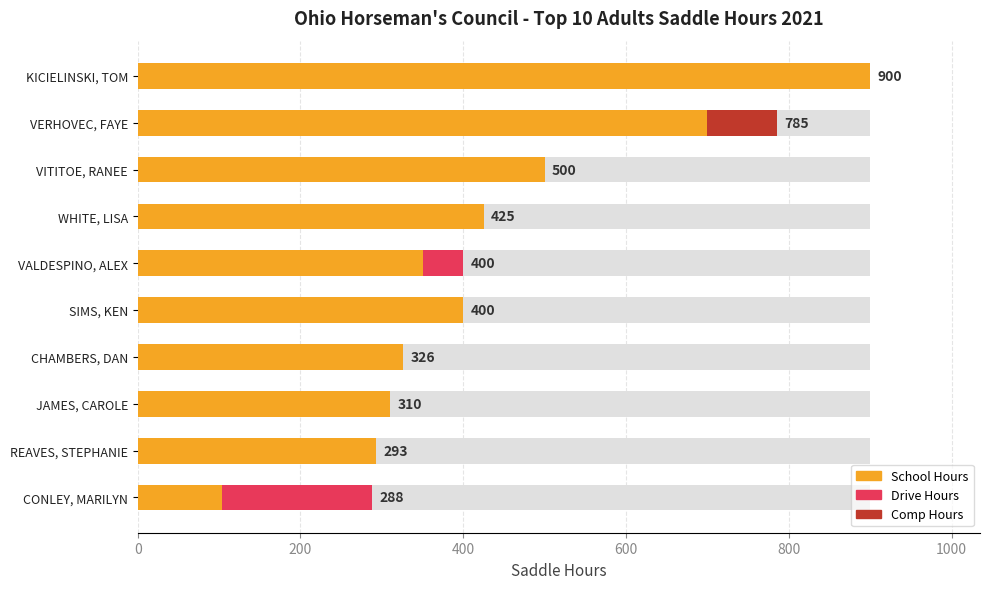

What is the sum of all Drive Hours values?

235